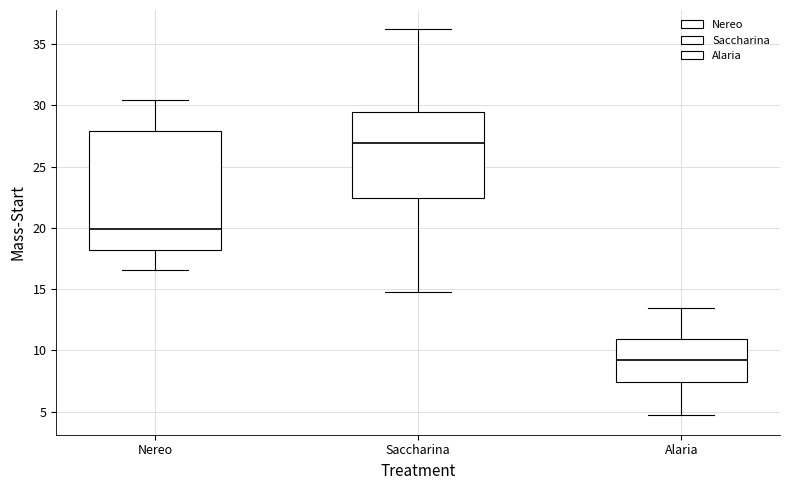

Where does the lower whisker of the box for Saccharina end on the y-axis? The values are not printed on the chart, so give them approximately, as read against the axis.

15.0